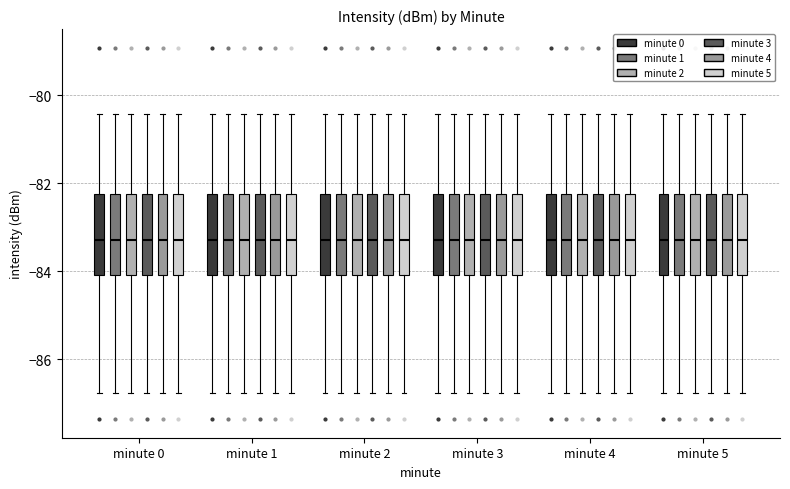

Where does the lower whisker of the box for minute 0 (minute 1) end on the y-axis? The values are not printed on the chart, so give them approximately, as read against the axis.

-86.8